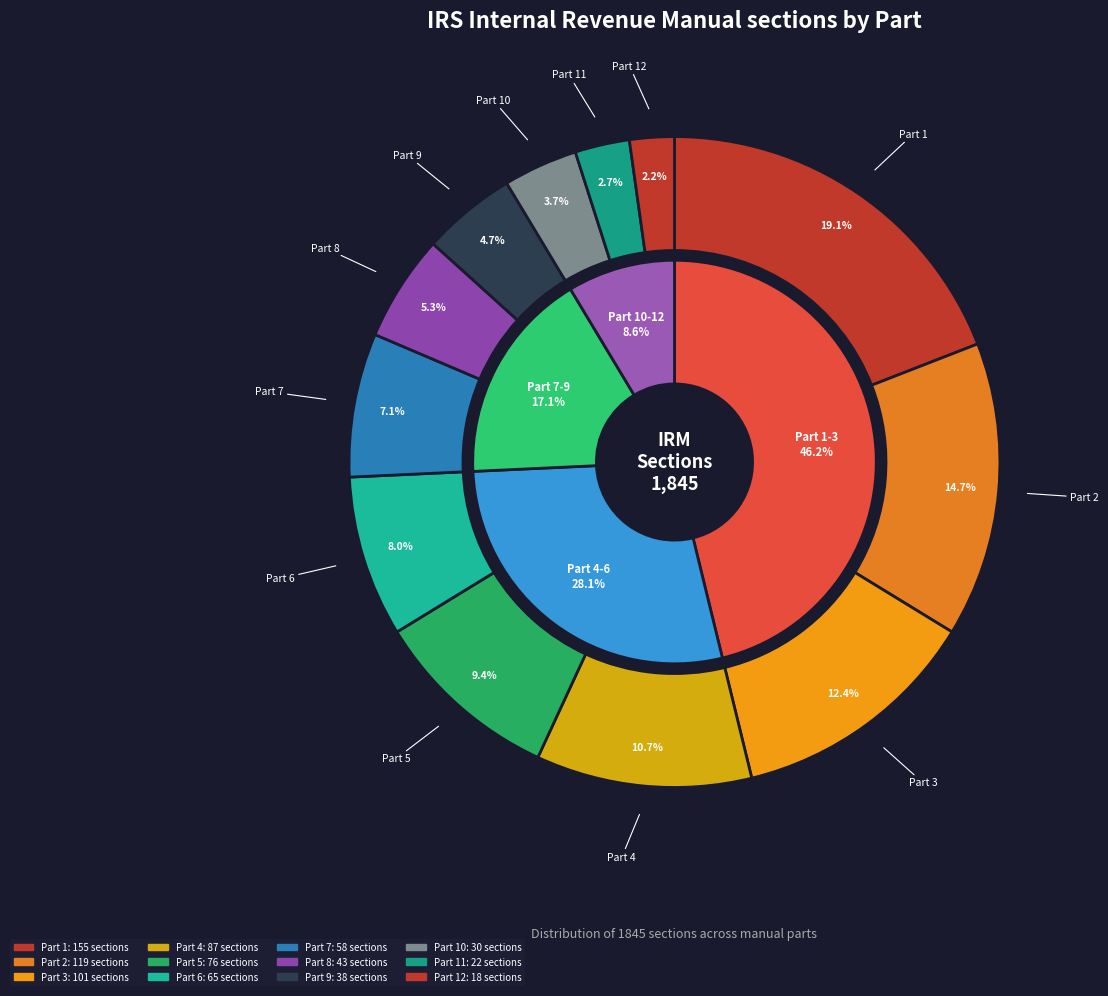

What is the change in value from Part 4 to Part 7?

-29